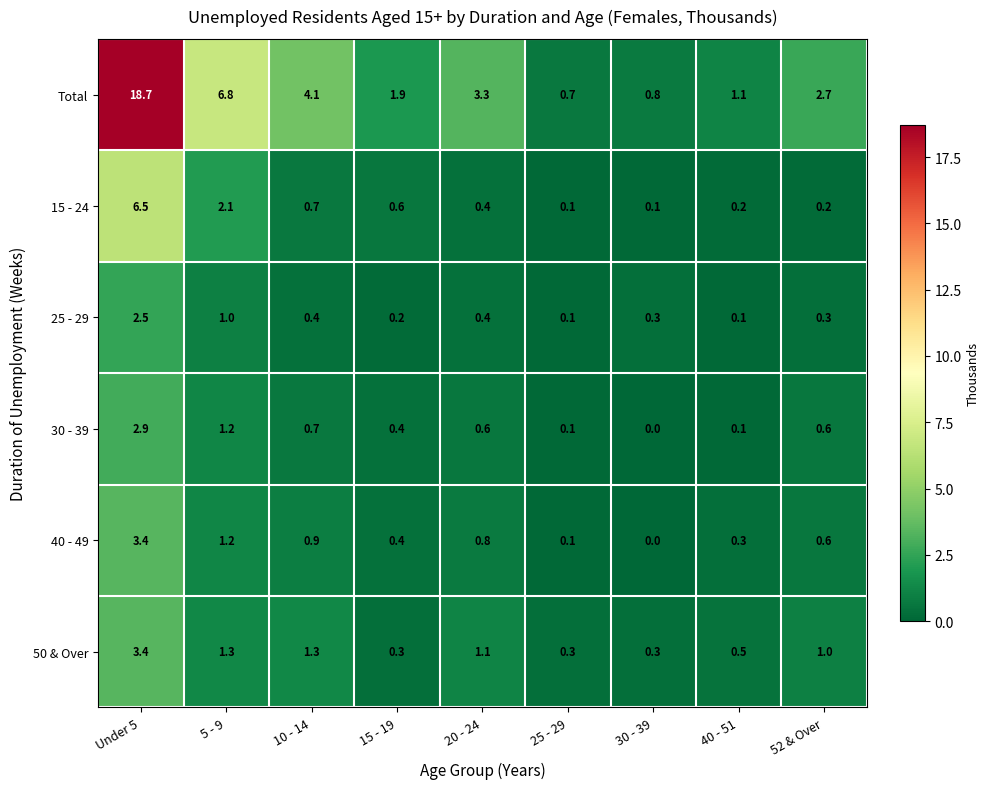

What is the difference between the maximum and minimum values in the 40 - 49 series?

3.4